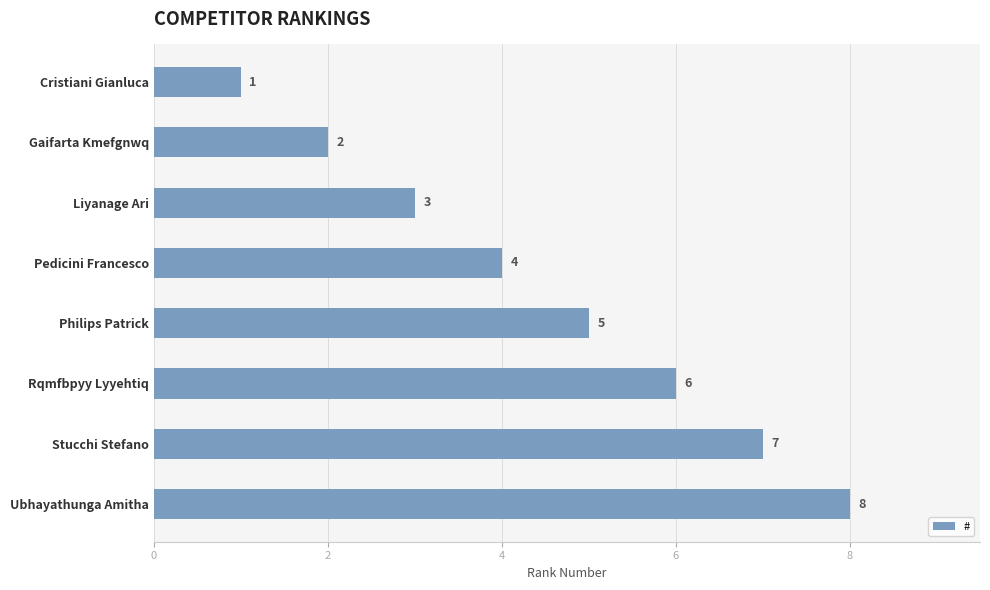

List the labels in order of value, largest first.

Ubhayathunga Amitha, Stucchi Stefano, Rqmfbpyy Lyyehtiq, Philips Patrick, Pedicini Francesco, Liyanage Ari, Gaifarta Kmefgnwq, Cristiani Gianluca